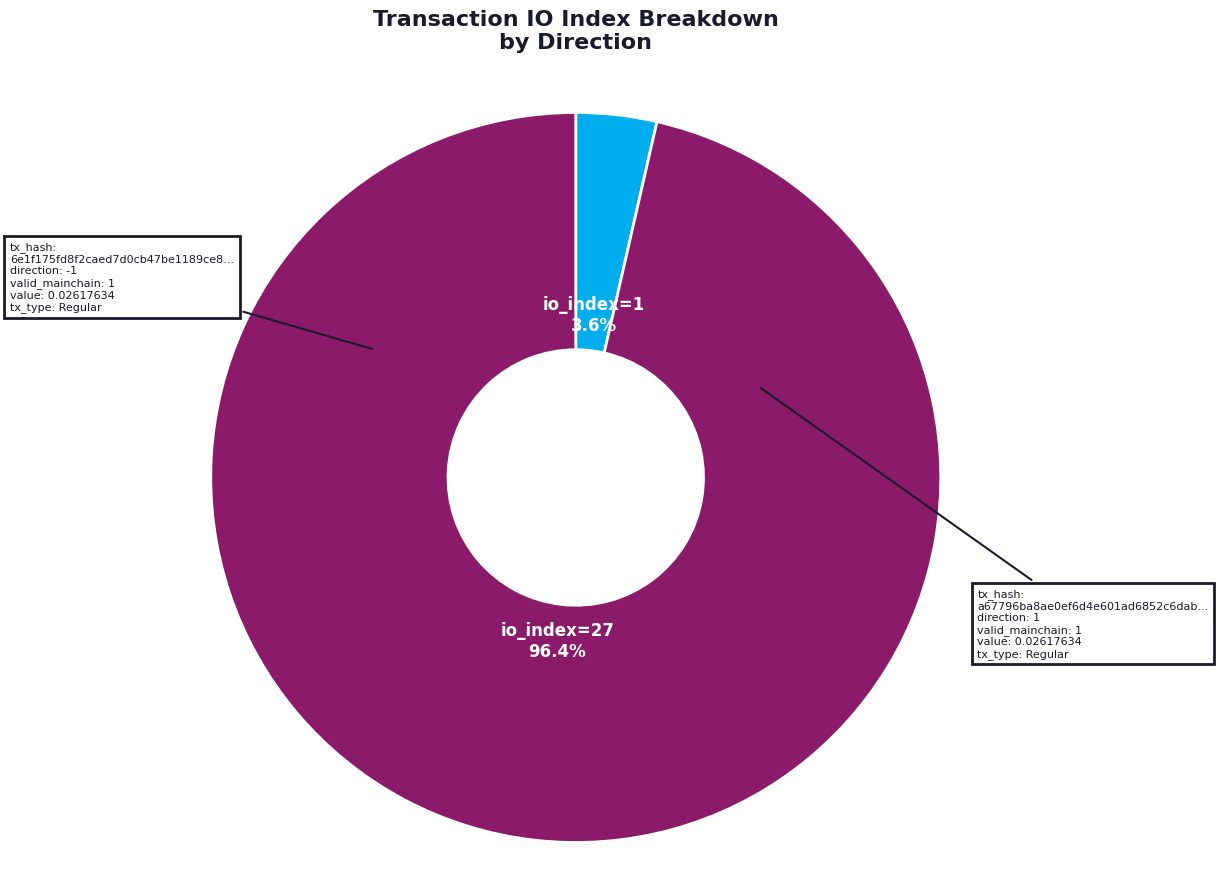

Is there a majority slice in this chart?

Yes